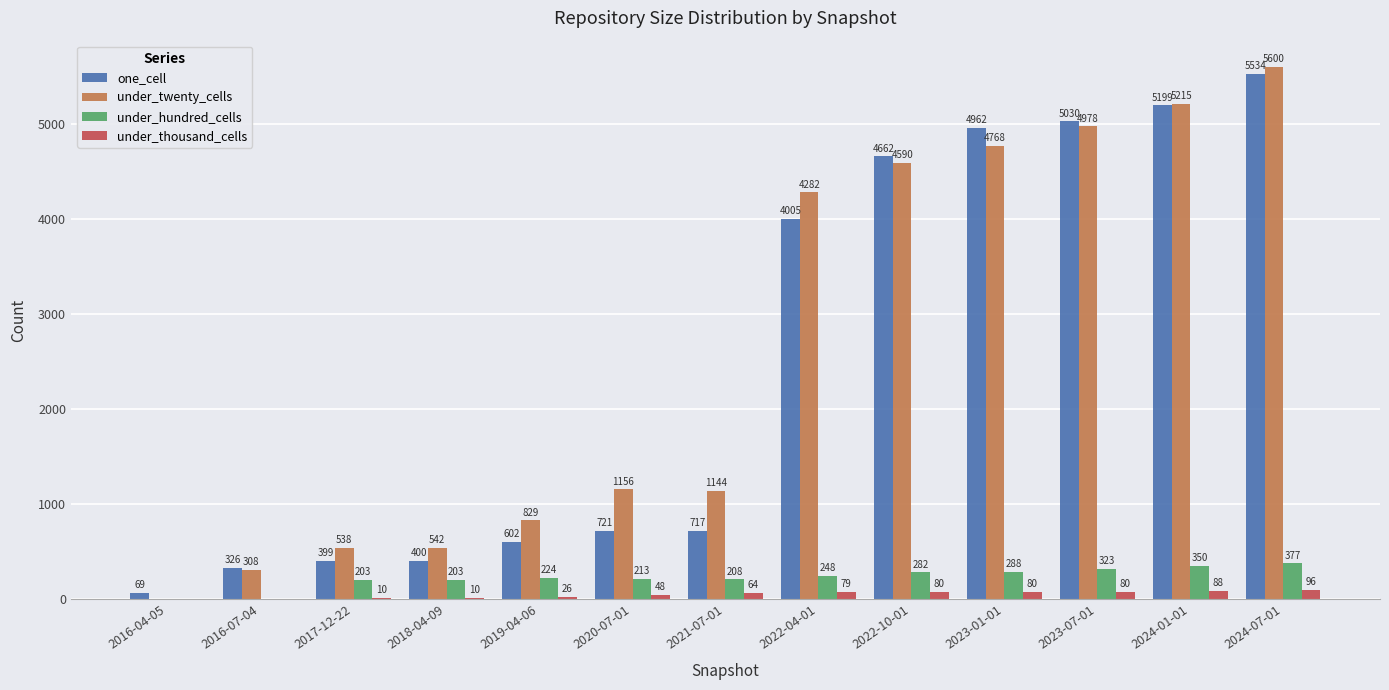

Which category has the highest value in the under_thousand_cells series?

2024-07-01